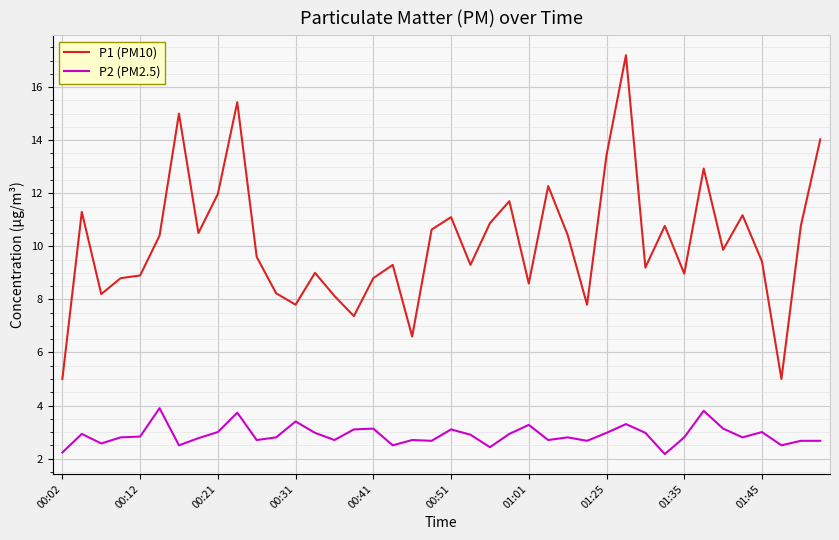

Rank the series by their maximum value, from lowest to highest.

P2 (PM2.5), P1 (PM10)